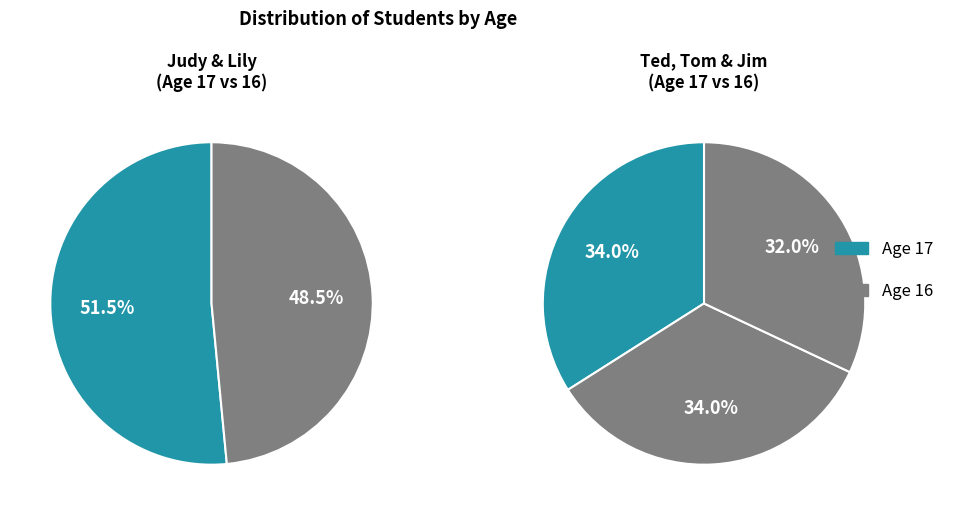

How many slices are in this pie chart?

5